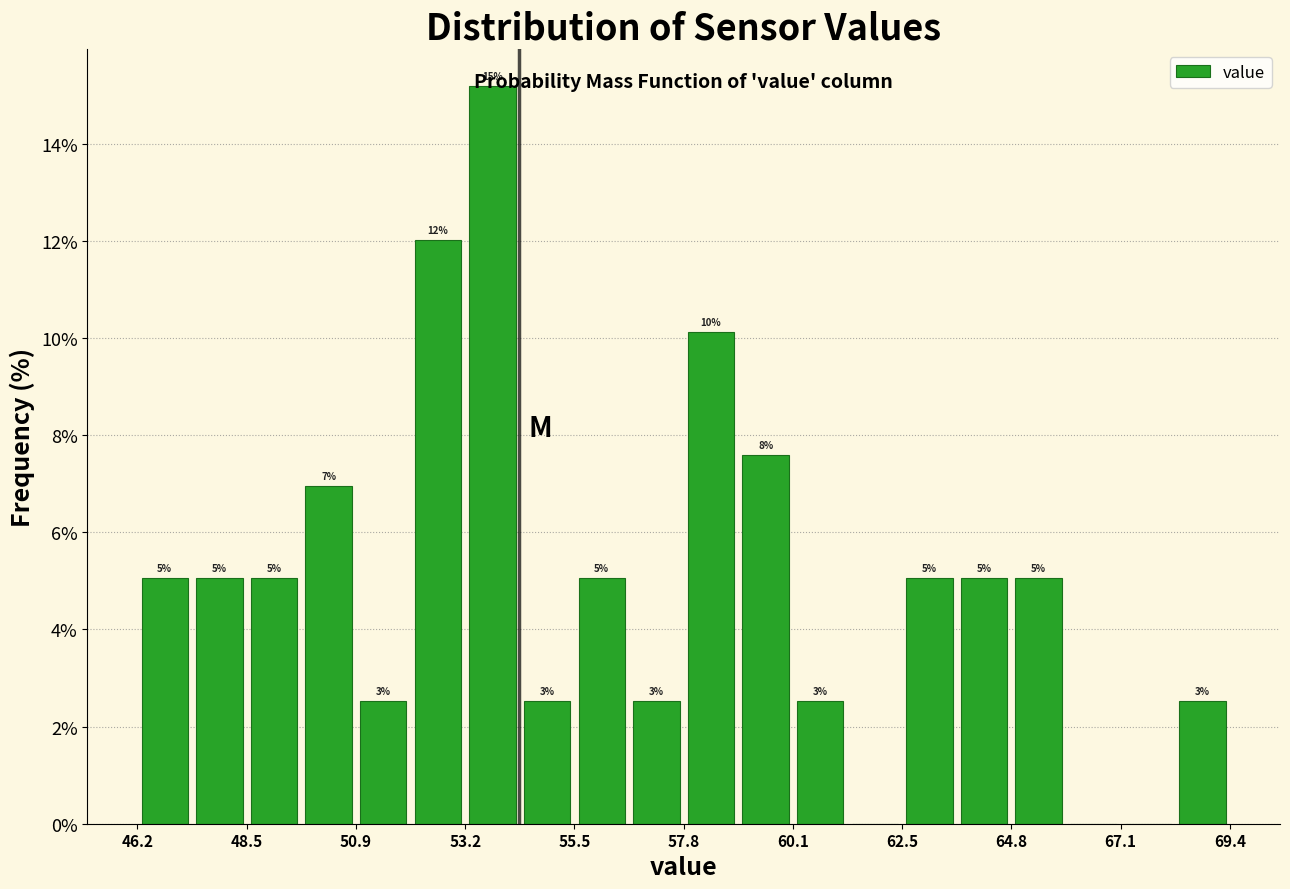

Read against the x-axis, roughly where is the centre of the tallest bar?

54.0